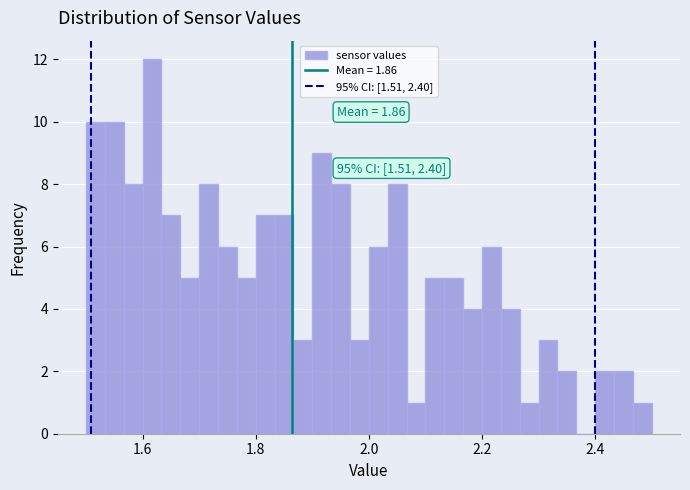

Around what value on the x-axis is the tallest bar? Give the approximate position of its centre, as read against the axis.

1.62